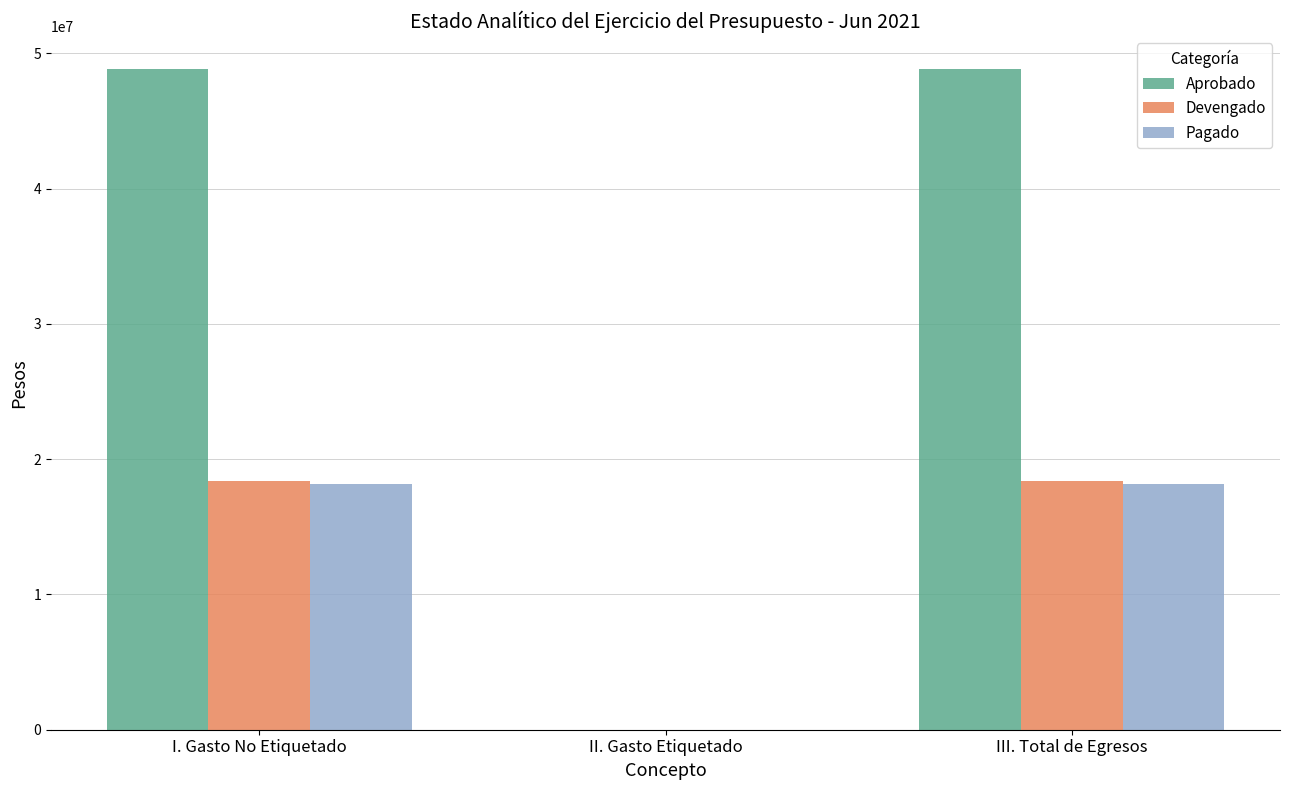

Which series changed the most between I. Gasto No Etiquetado and II. Gasto Etiquetado?

Aprobado